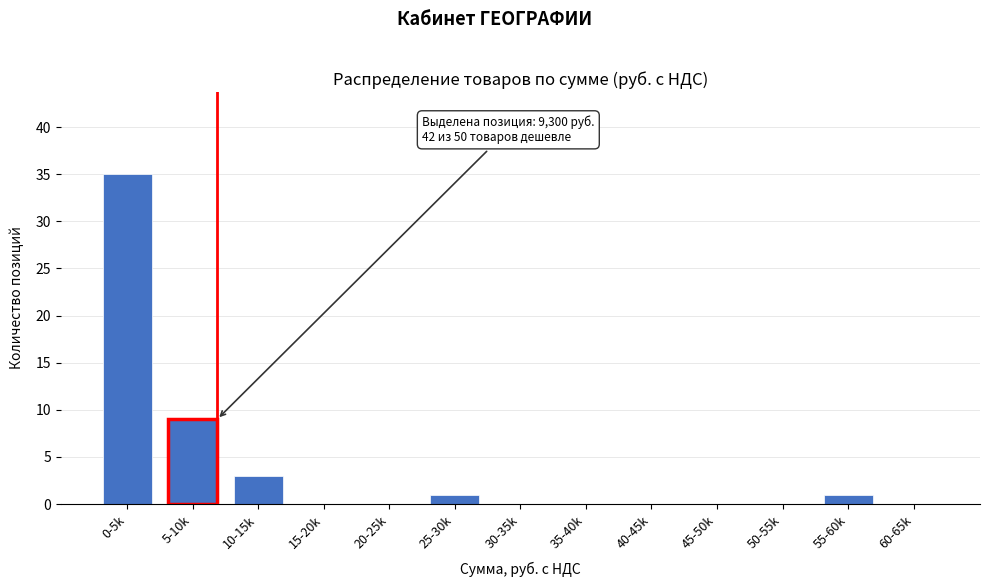

Reading left to right, extract all data points from this chart.

0-5k=35	5-10k=9	10-15k=3	15-20k=0	20-25k=0	25-30k=1	30-35k=0	35-40k=0	40-45k=0	45-50k=0	50-55k=0	55-60k=1	60-65k=0